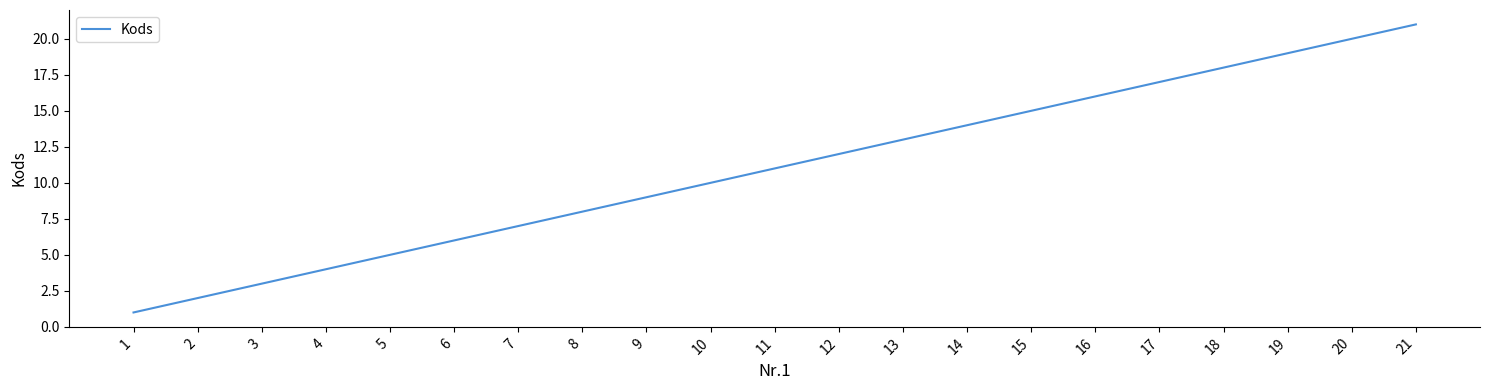

Rank the categories by value from highest to lowest.

21, 20, 19, 18, 17, 16, 15, 14, 13, 12, 11, 10, 9, 8, 7, 6, 5, 4, 3, 2, 1